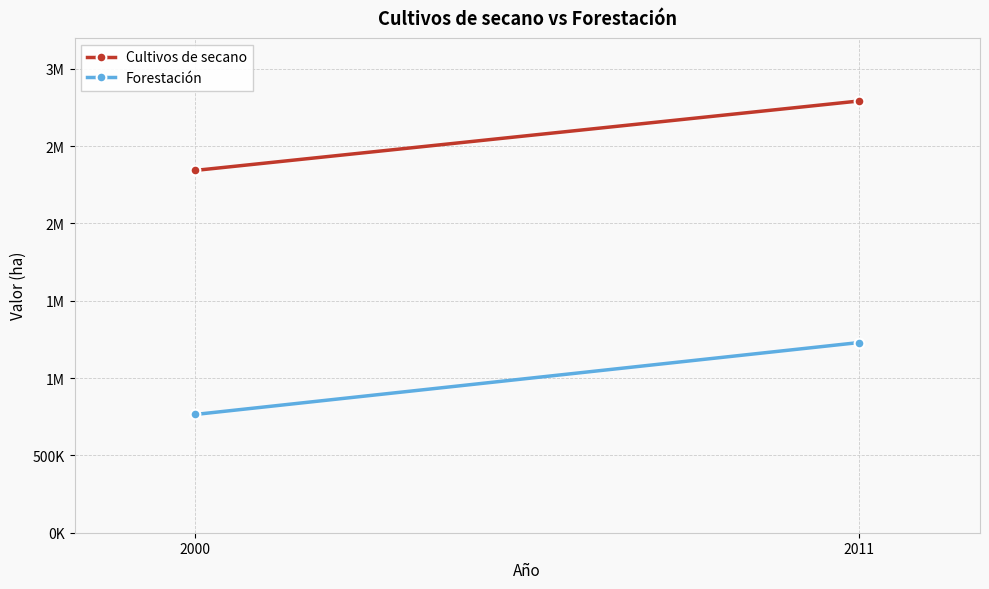

Rank the series by their maximum value, from highest to lowest.

Cultivos de secano, Forestación